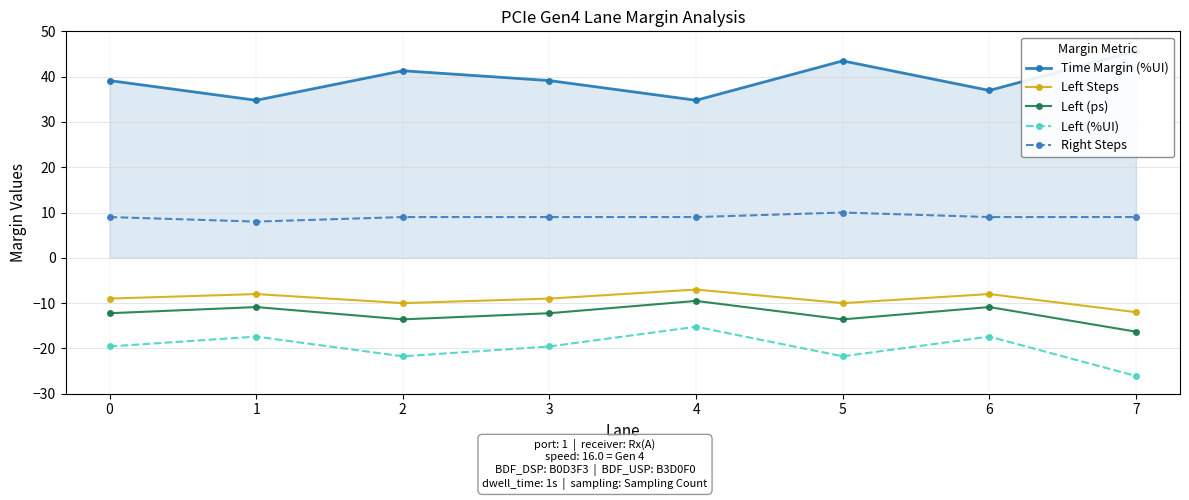

True or false: Left Steps and Left (ps) cross at least once.

False